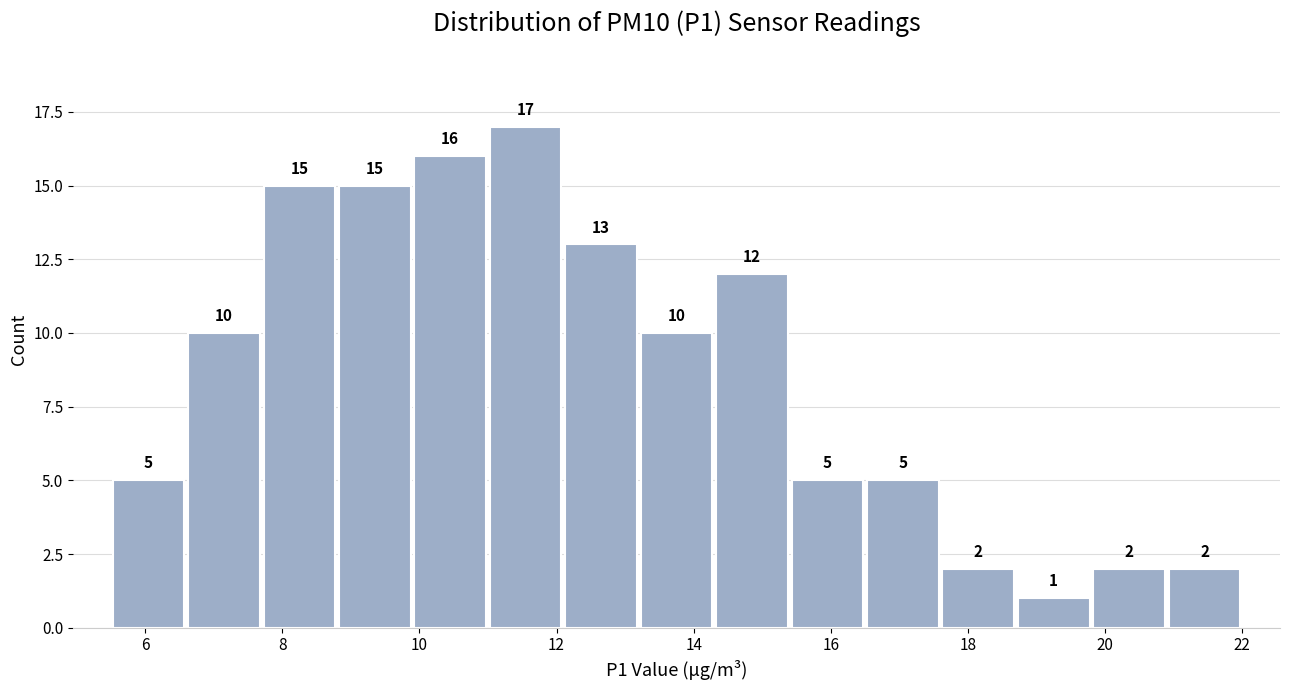

What is the height of the bar covering 7.7 to 8.8 on the x-axis? The bar edges are not printed on the chart, so give them approximately, as read against the axis.

15